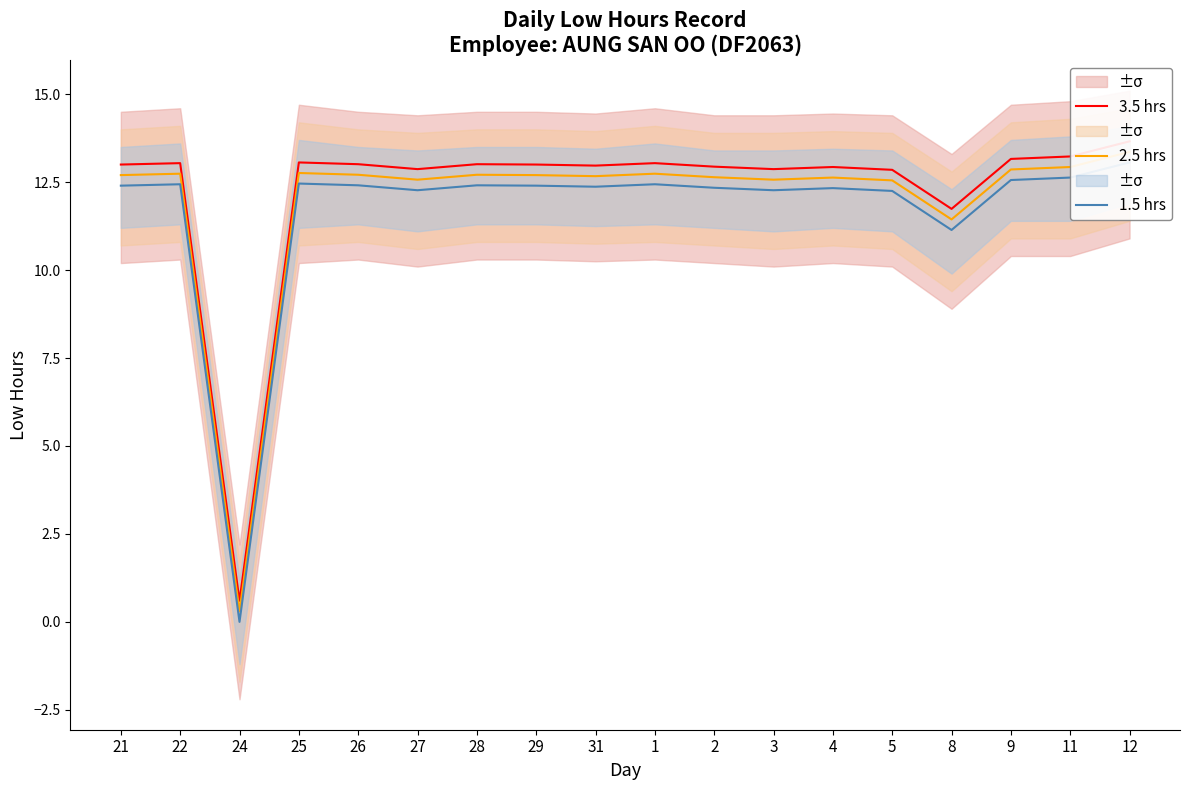

What is the label of the 17th point from the left?

11